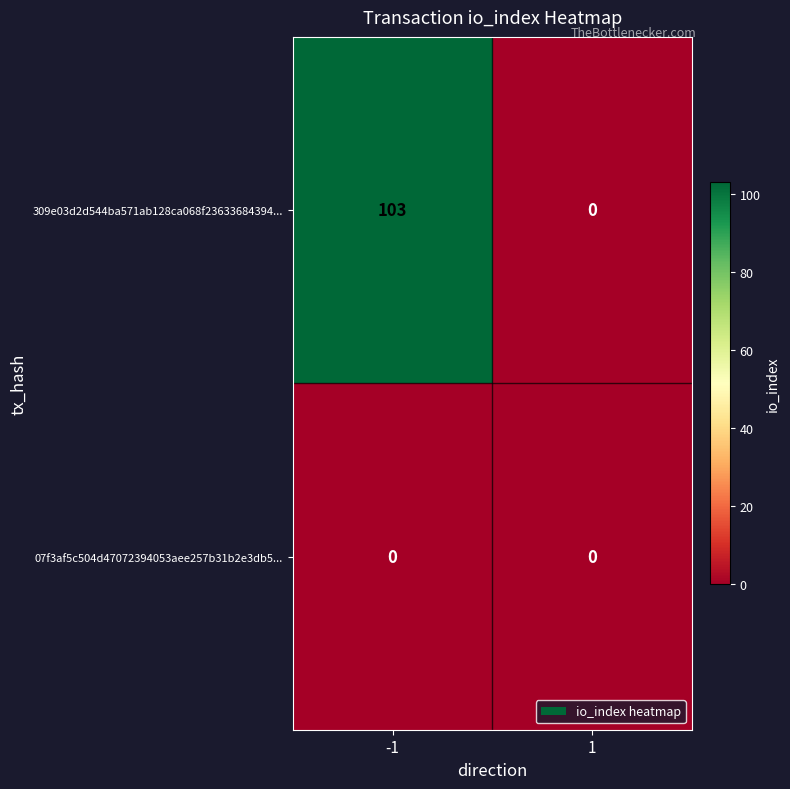

Rank the series by their maximum value, from lowest to highest.

07f3af5c504d47072394053aee257b31b2e3db5..., 309e03d2d544ba571ab128ca068f23633684394...